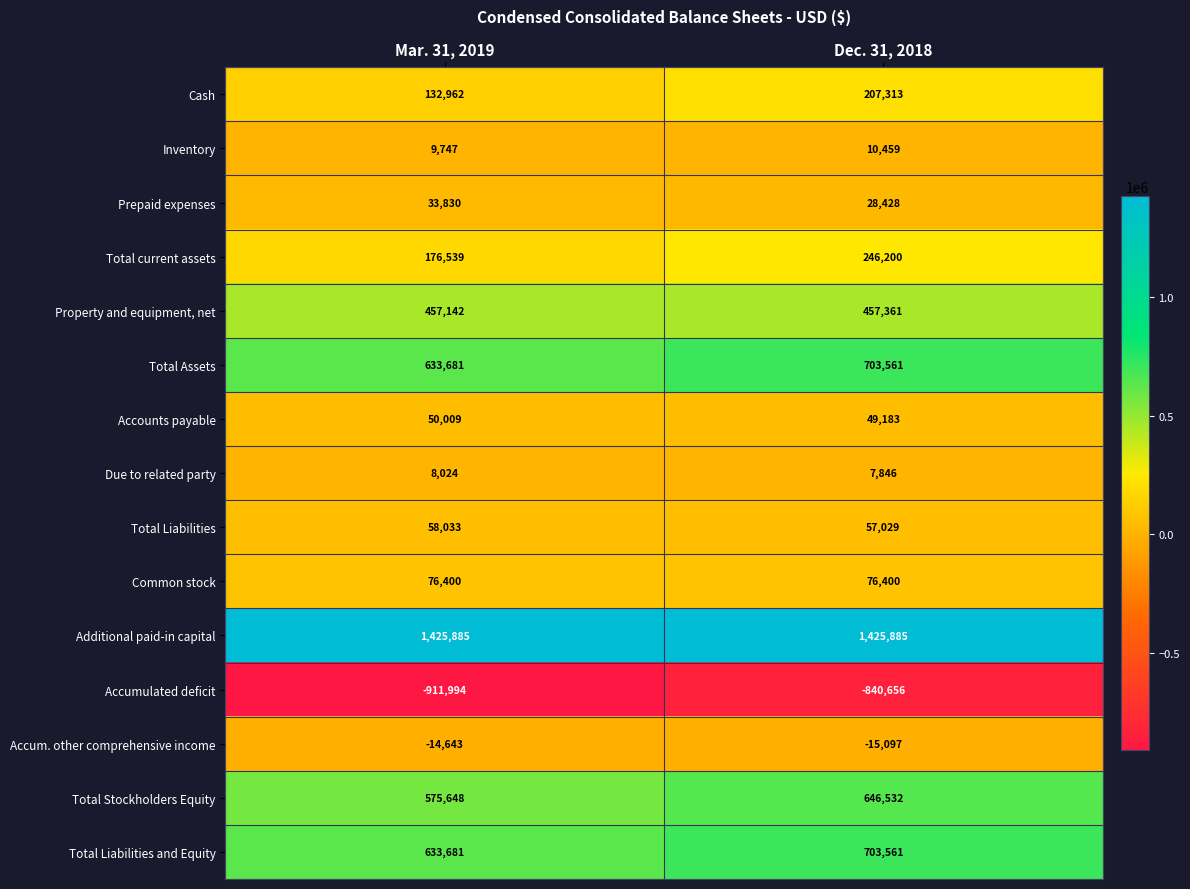

The Total Stockholders Equity series shows 321543 at Dec. 31, 2018. True or false?

False